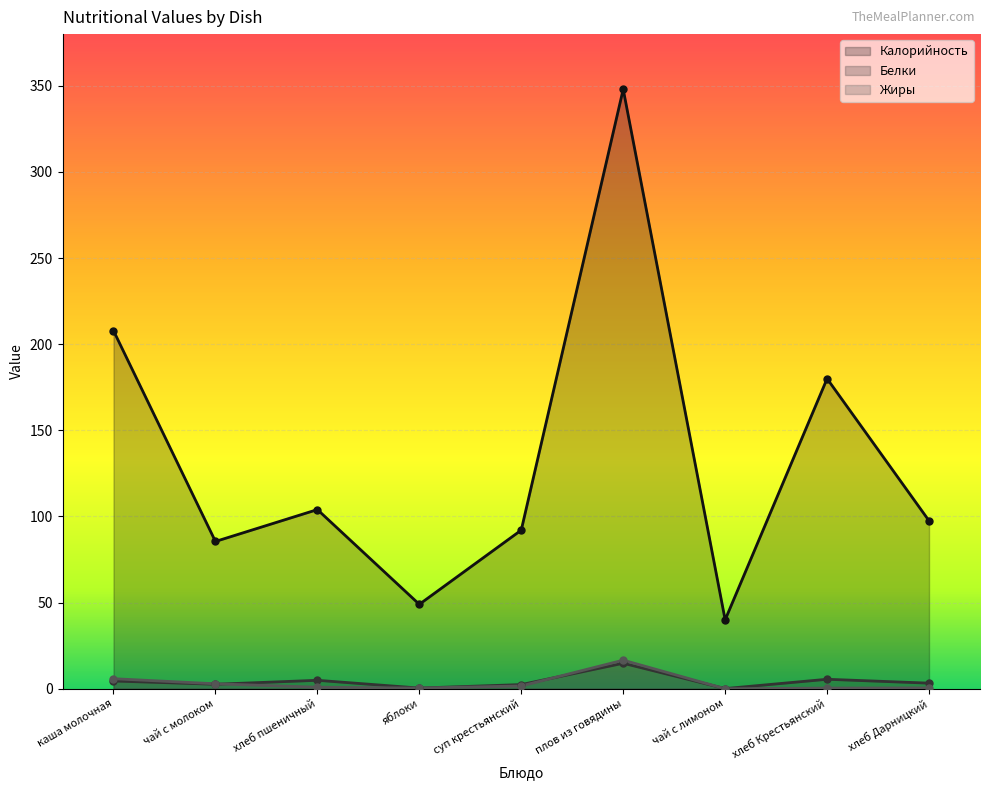

What is the label of the 3rd point from the left?

хлеб пшеничный